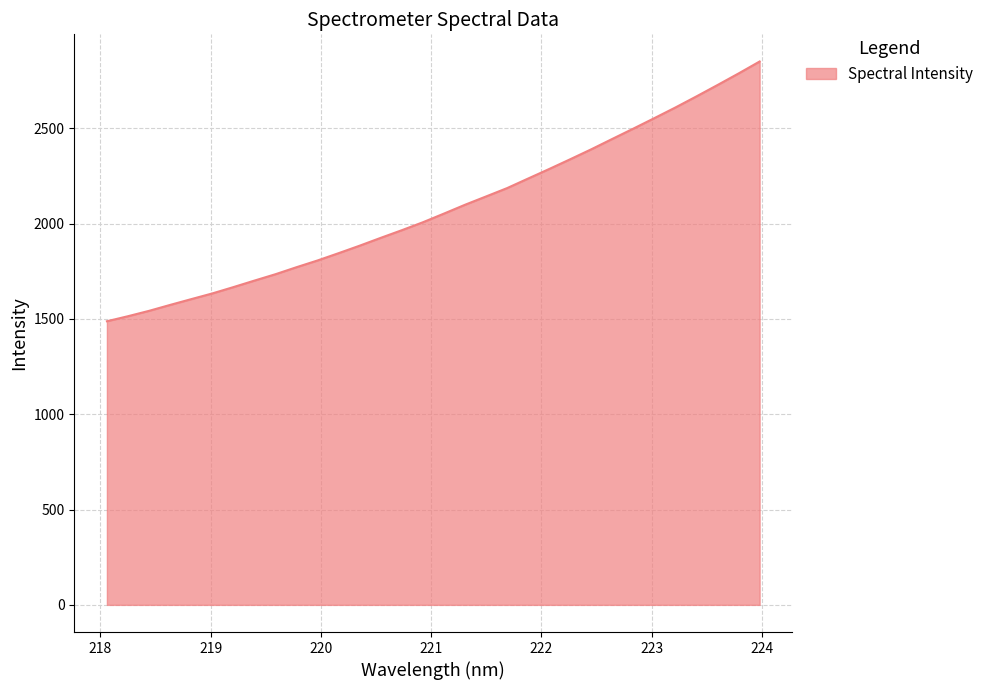

Reading left to right, extract all data points from this chart.

1488.1	1514.5	1542.7	1573.8	1604.1	1634.0	1667.2	1701.4	1734.9	1771.8	1807.1	1845.5	1884.8	1925.8	1965.9	2007.5	2053.0	2099.3	2142.9	2186.8	2237.1	2287.0	2338.2	2390.4	2444.9	2499.0	2554.0	2609.9	2668.0	2727.6	2788.3	2850.9